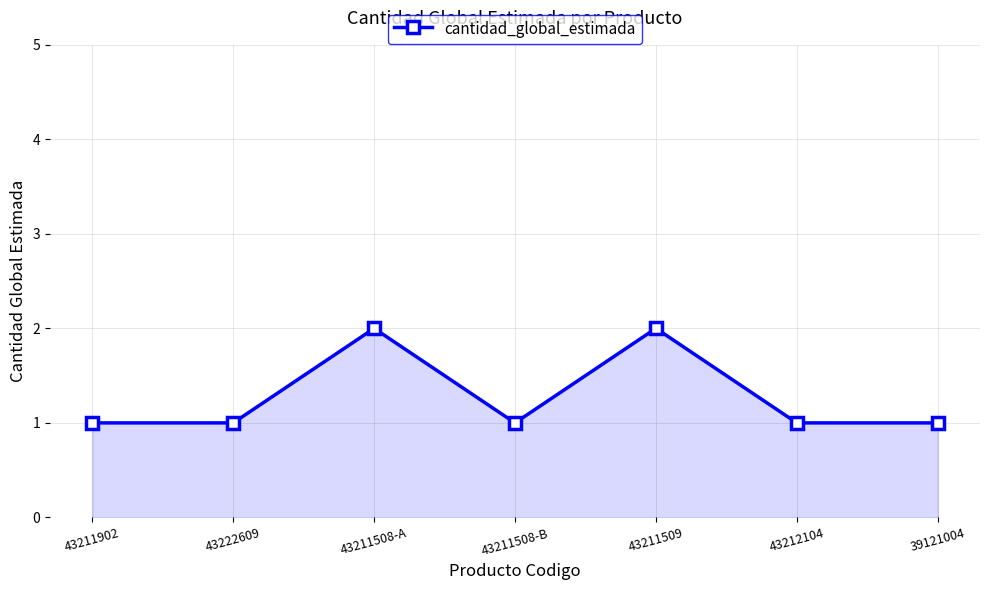

How many interior local peaks (higher than both neighbors) does the data have?

2